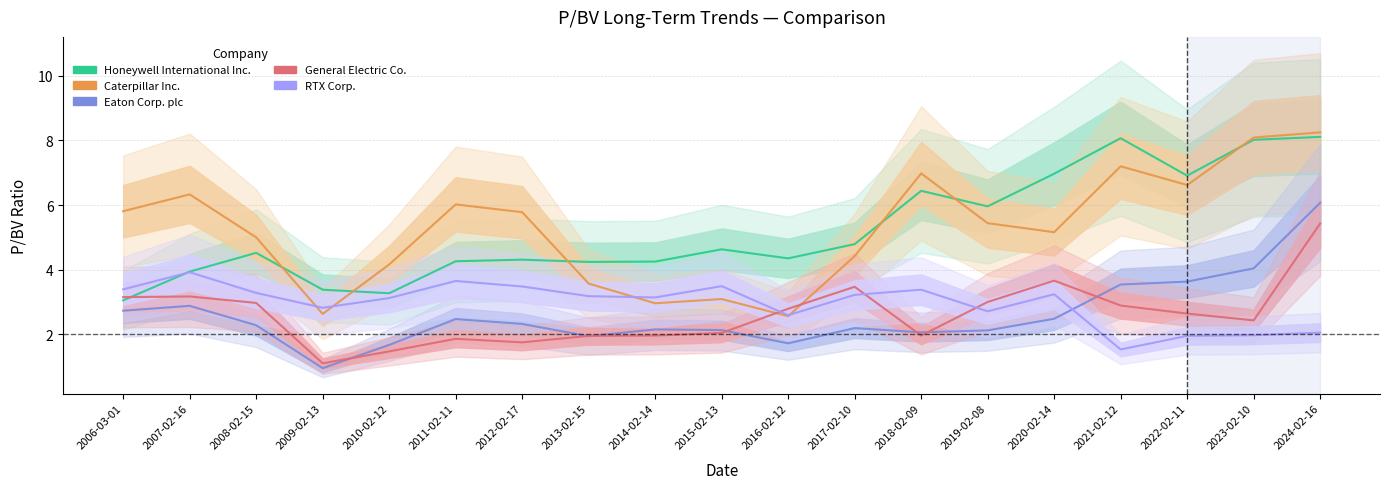

How many intersections are there between General Electric Co. and Caterpillar Inc.?

2